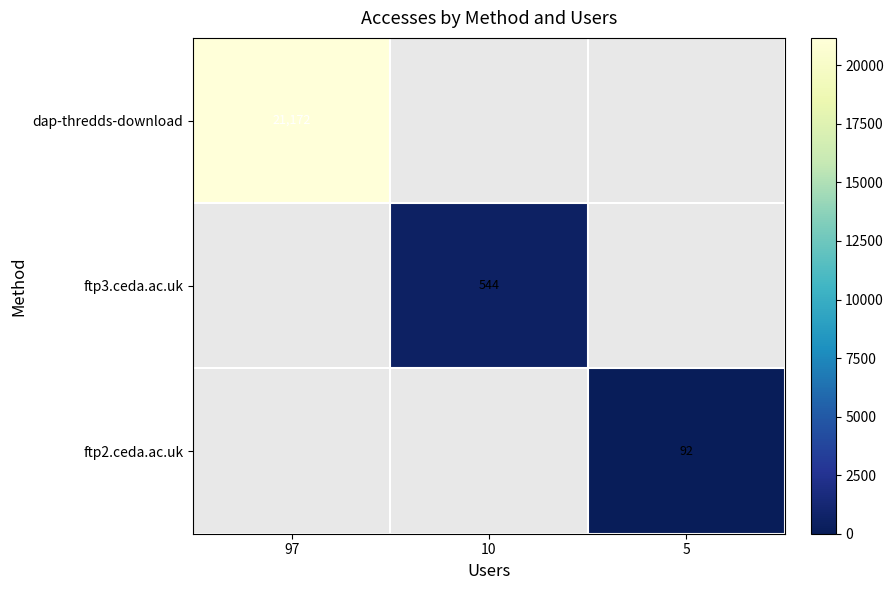

How many series are shown in this chart?

3